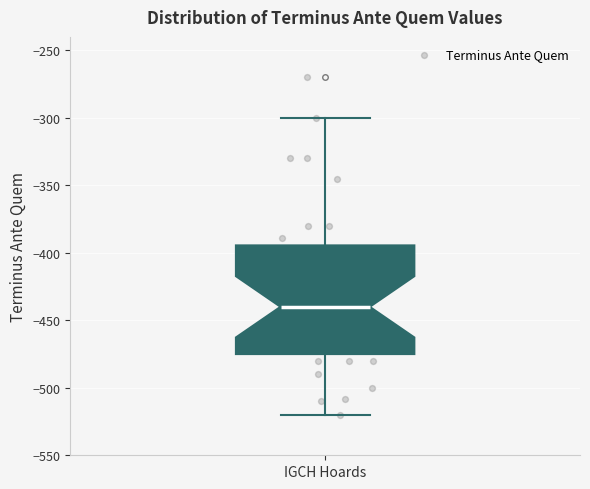

Where does the lower whisker of the box for IGCH Hoards end on the y-axis? The values are not printed on the chart, so give them approximately, as read against the axis.

-520